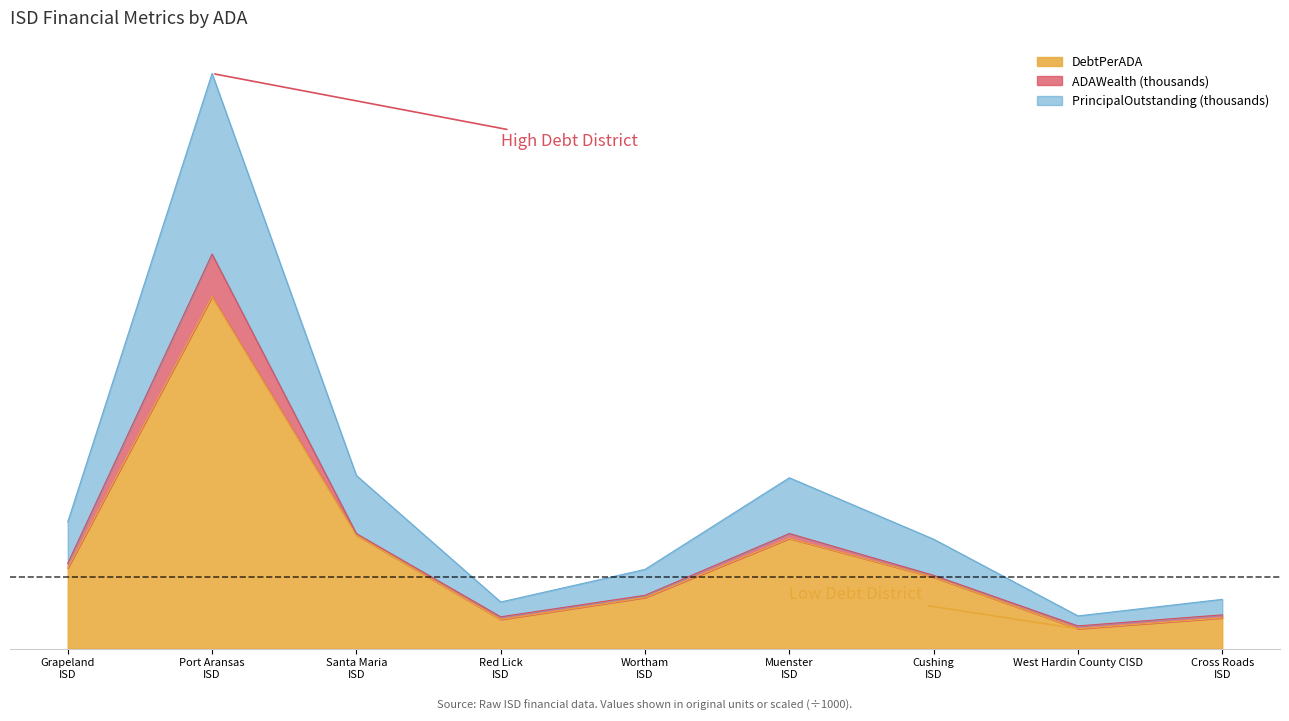

What is the difference between the maximum and minimum values in the PrincipalOutstanding series?

72351.1